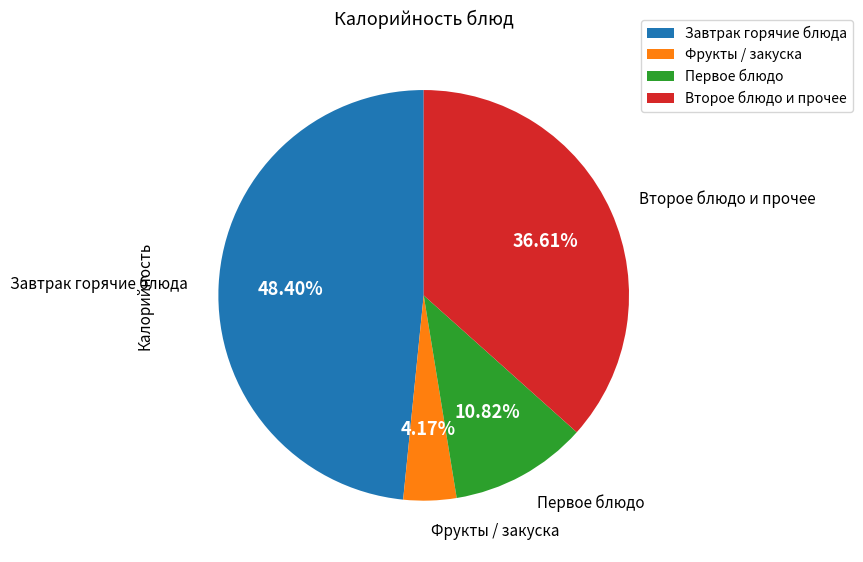

Does Фрукты / закуска account for over 50% of the chart?

No